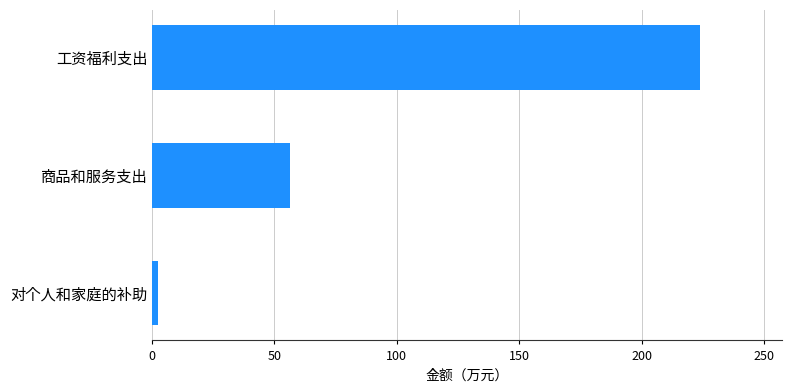

The chart shows a value of 56.5 at 商品和服务支出. True or false?

True